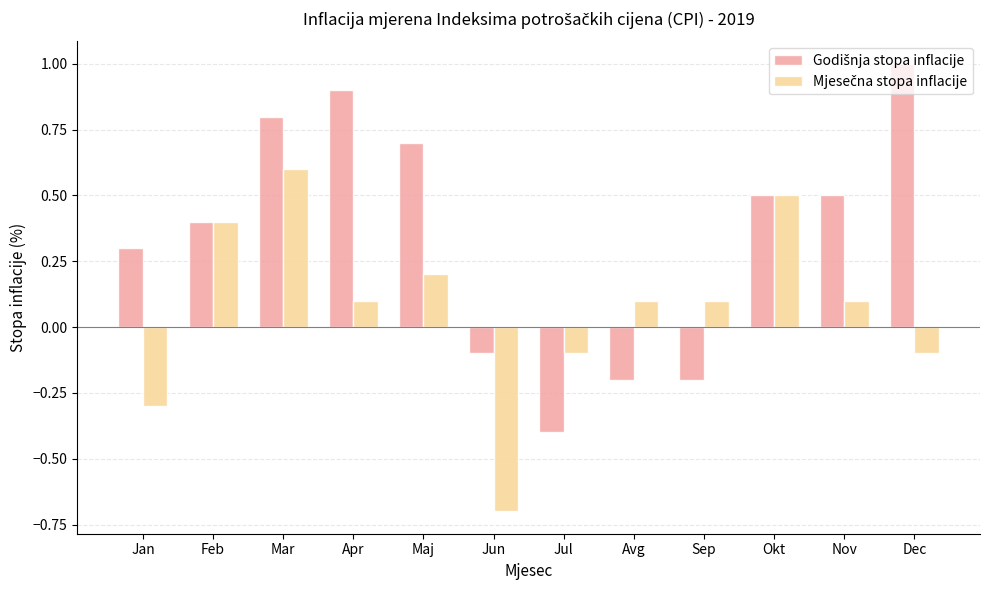

What position from the left is Jun?

6